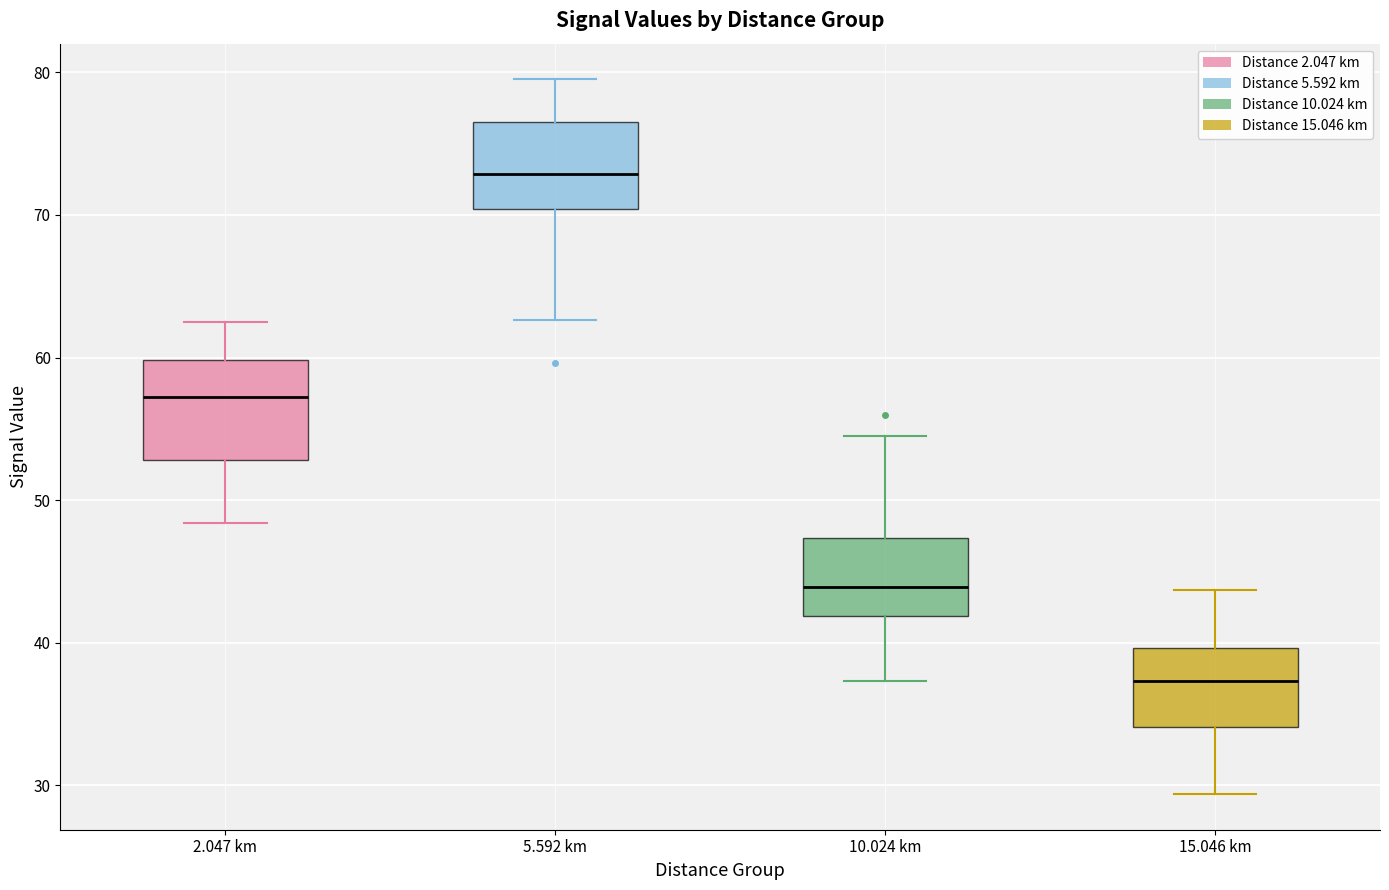

Reading left to right, transcribe this box plot: for each box, give where its median line is, the range the box spans, and where its two whiskers end, as read against the y-axis. The values are not printed on the chart, so give them approximately, as read against the axis.

2.047 km: median 57, box 53 to 60, whiskers 48 to 63
5.592 km: median 73, box 70 to 77, whiskers 63 to 80
10.024 km: median 44, box 42 to 47, whiskers 37 to 55
15.046 km: median 37, box 34 to 40, whiskers 29 to 44